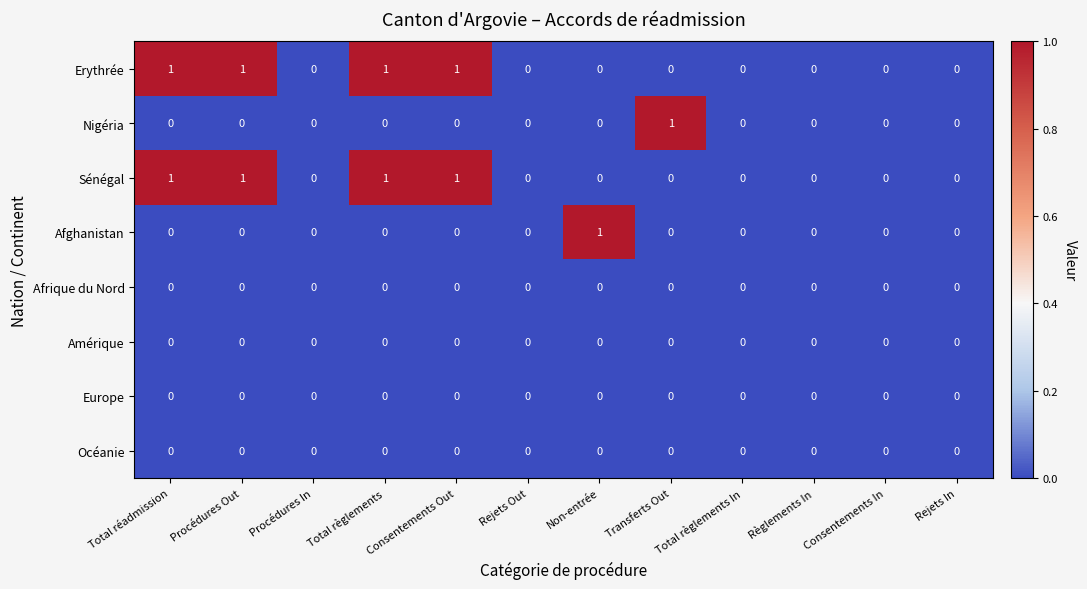

What is the difference between the highest and lowest values at Transferts Out?

1